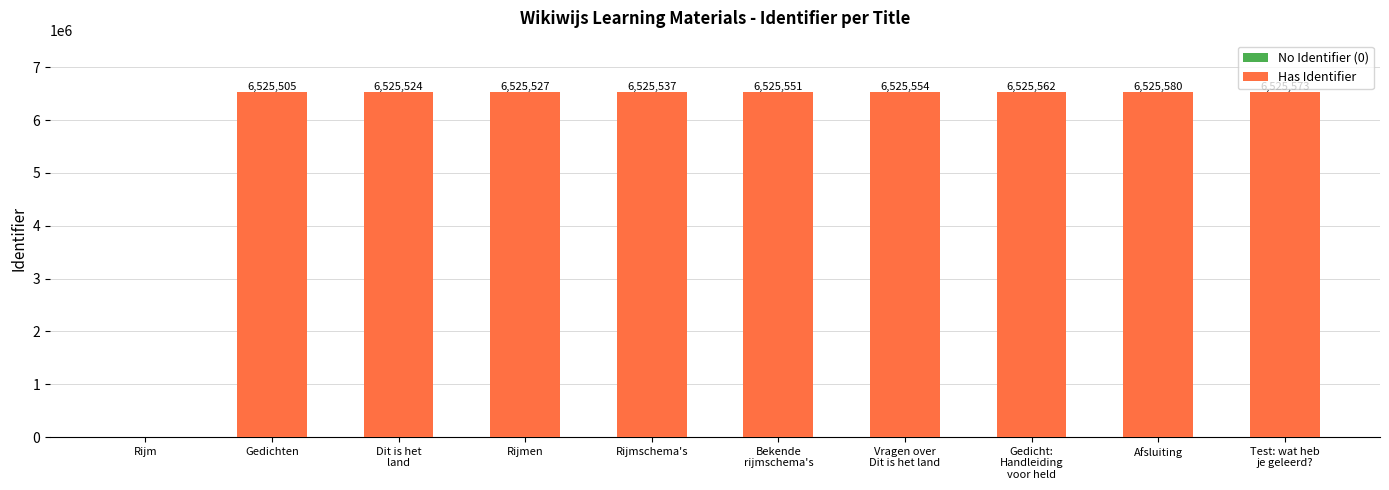

What is the sum of all values?

58729913